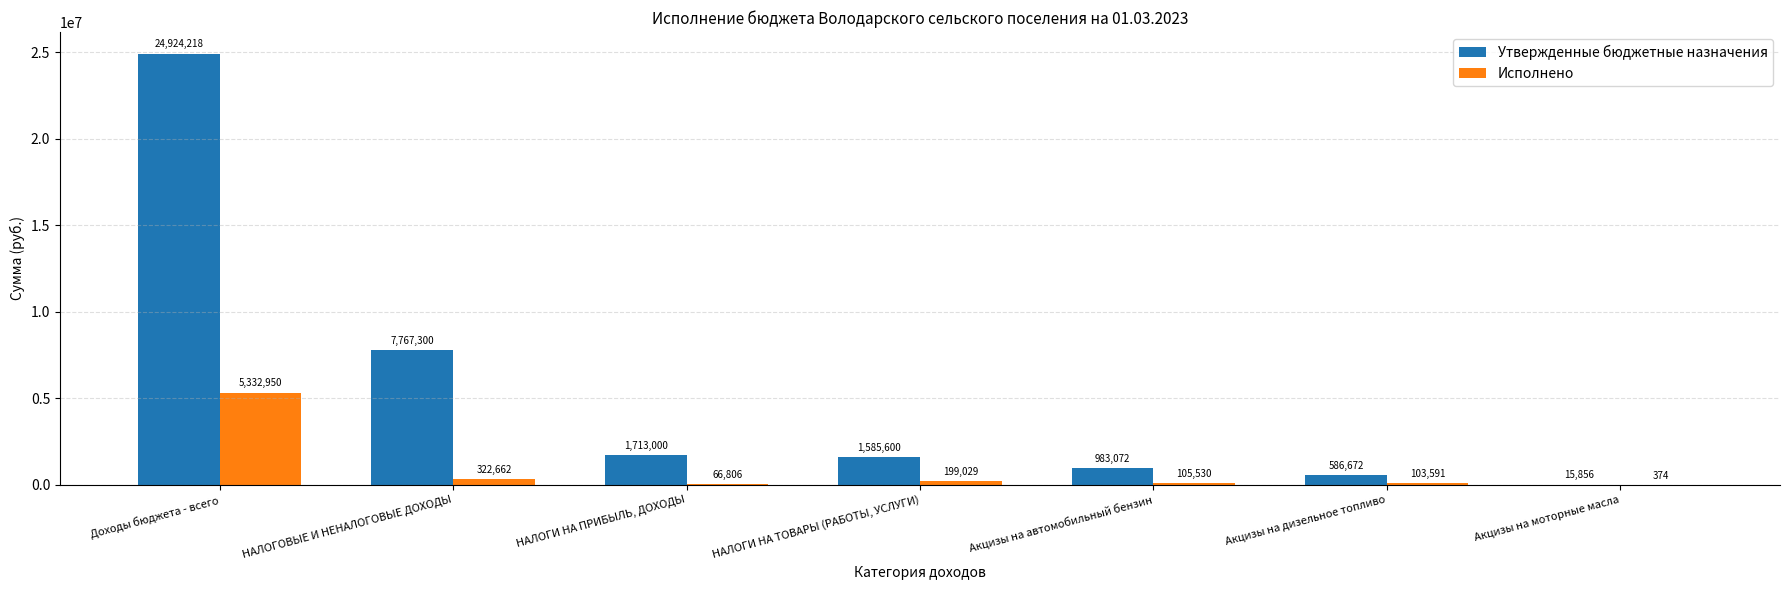

At which category is the sum across all series the highest?

Доходы бюджета - всего